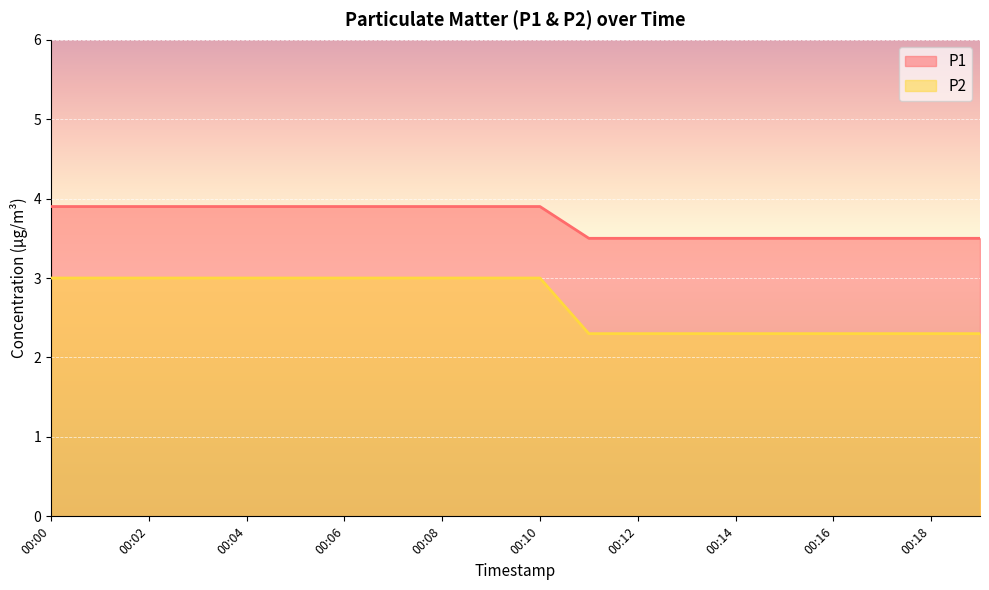

At which label is P1 closest to 3?

00:11